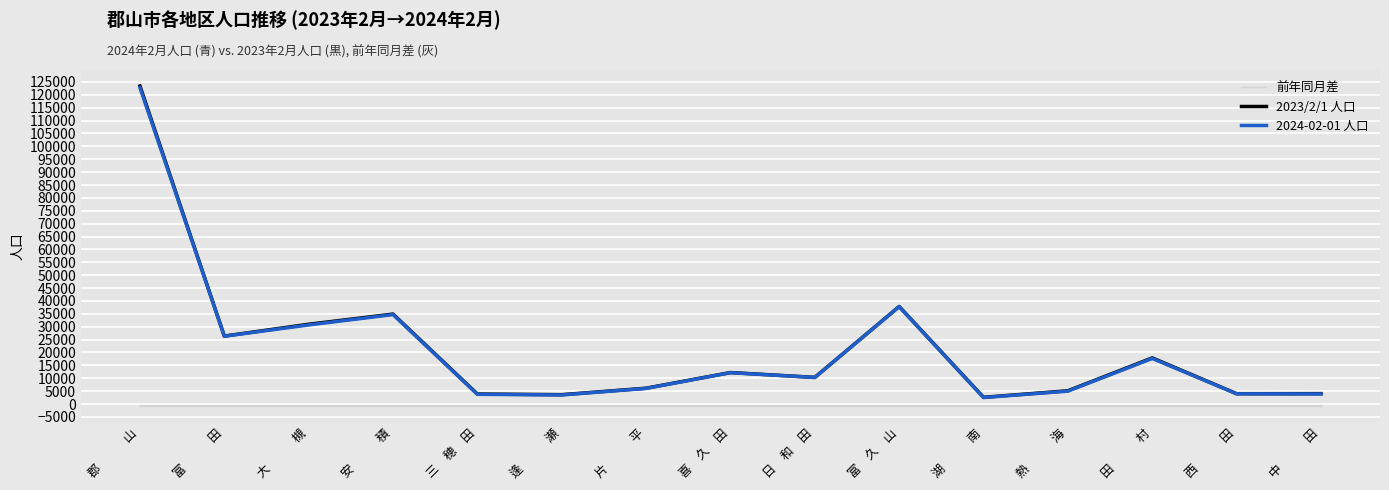

Which series has the widest spread of values?

2023/2/1 人口